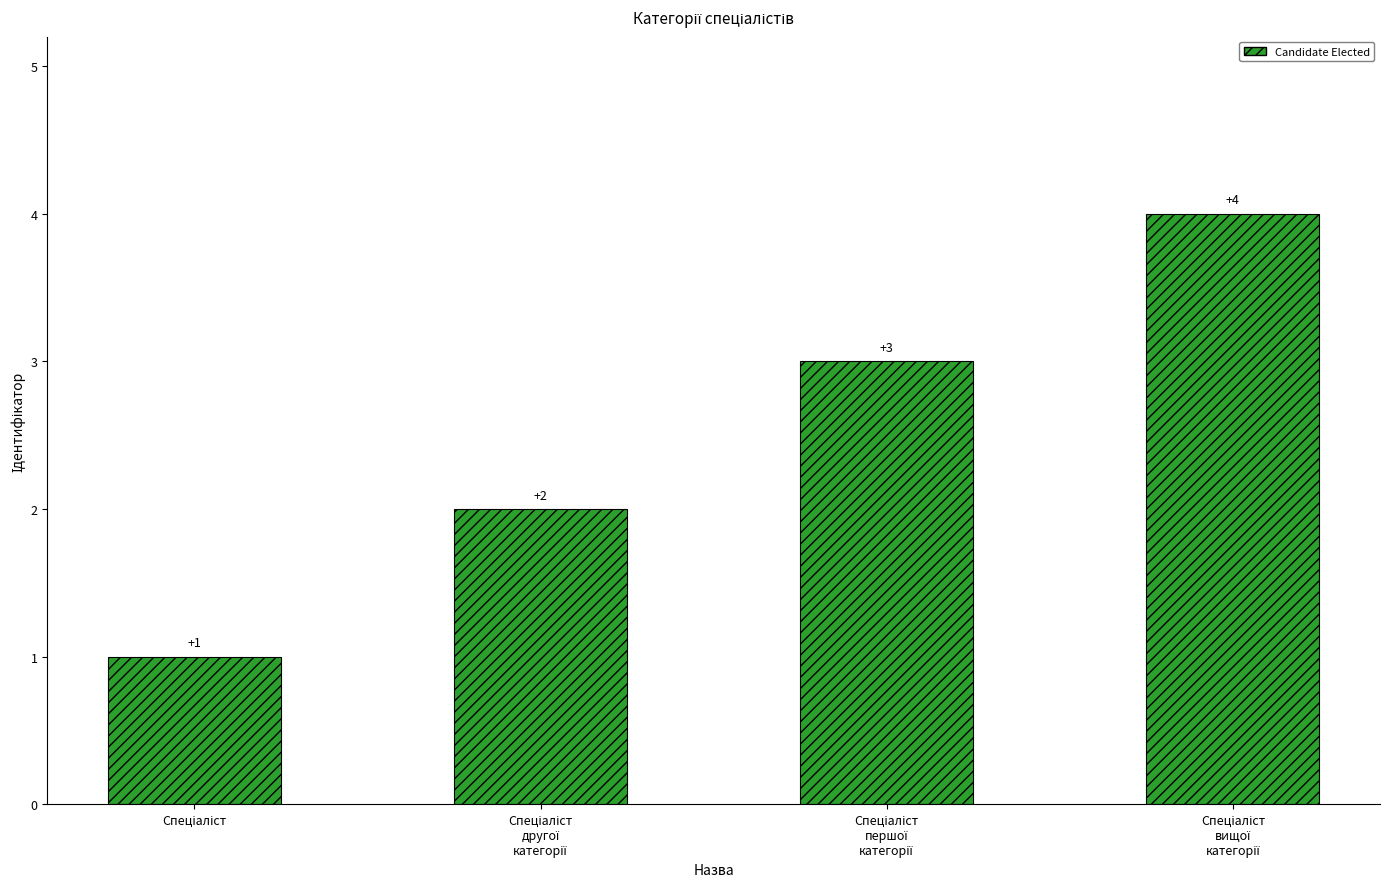

Count the number of categories in the chart.

4